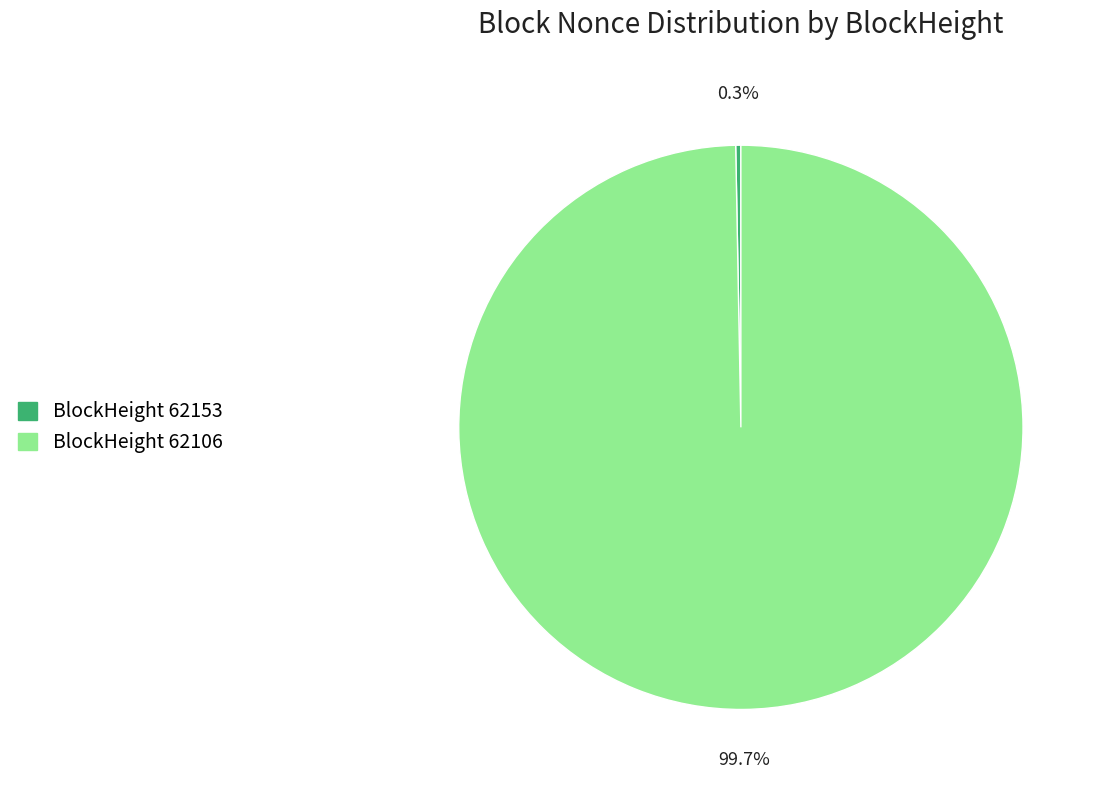

How many segments does this pie chart have?

2